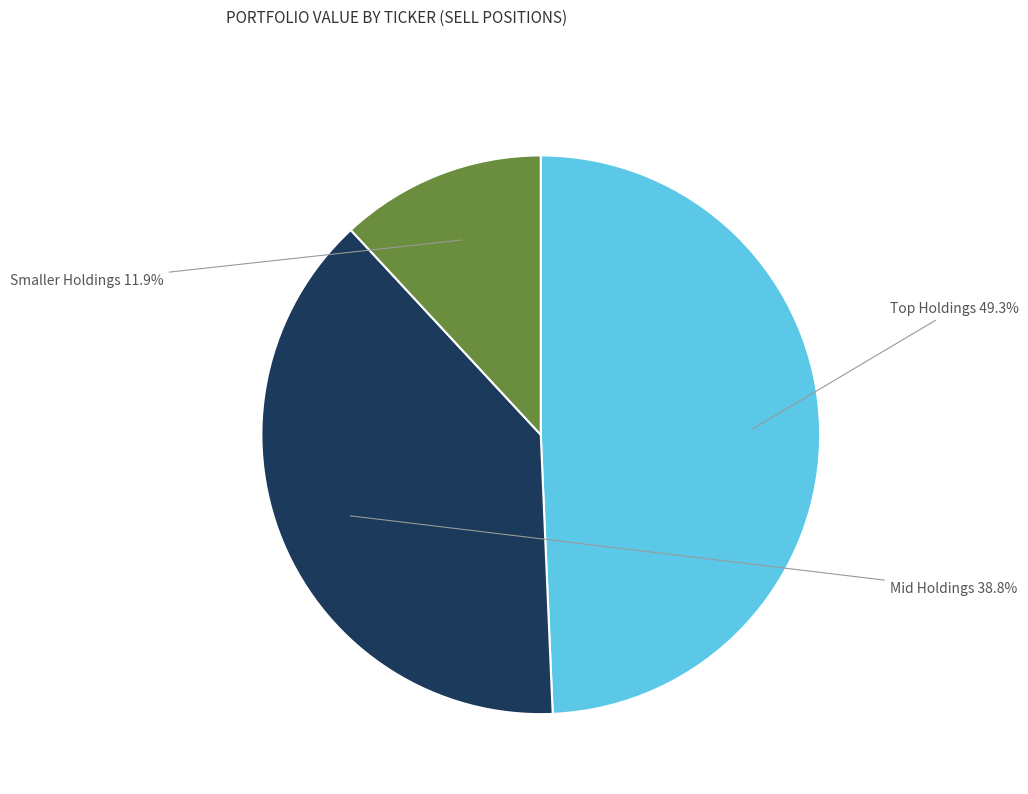

Does any single category account for the majority?

No